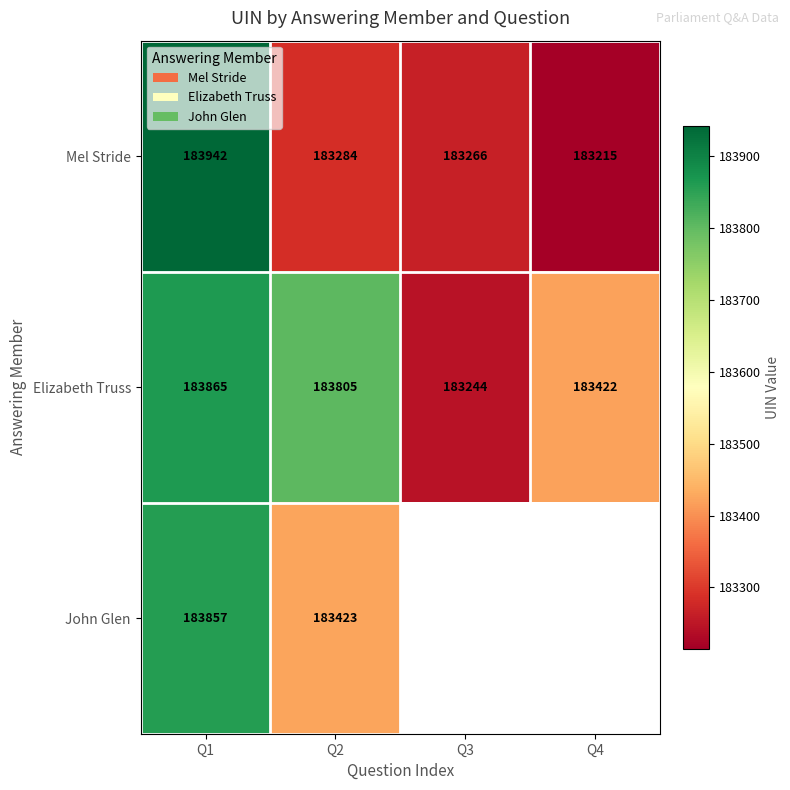

At which category is the sum across all series the highest?

Q1